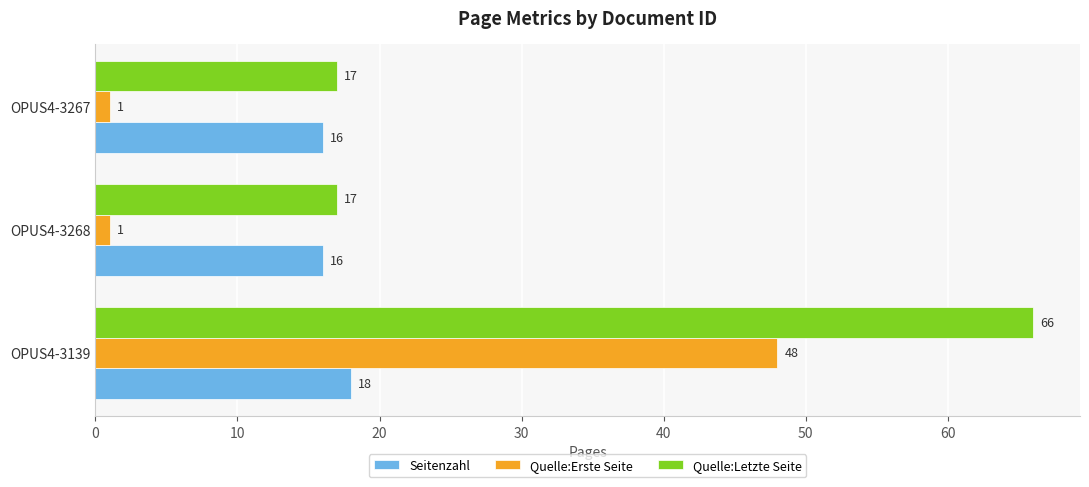

Rank the series by their maximum value, from highest to lowest.

Quelle:Letzte Seite, Quelle:Erste Seite, Seitenzahl